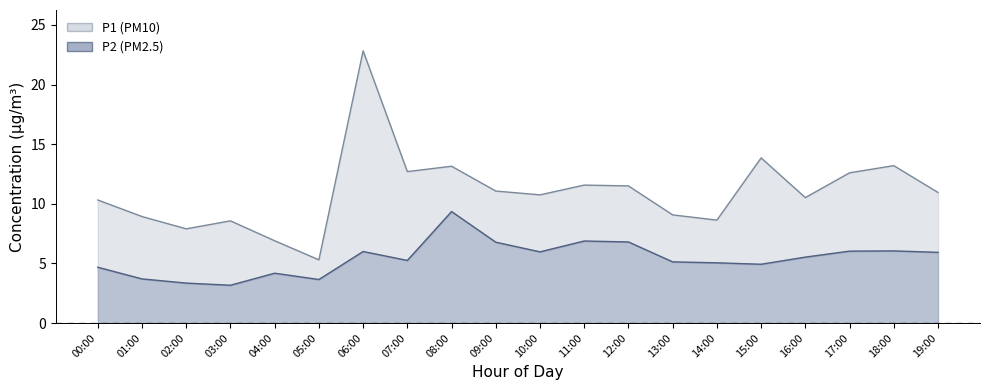

Where is P2 line nearest to the value 6?

06:00